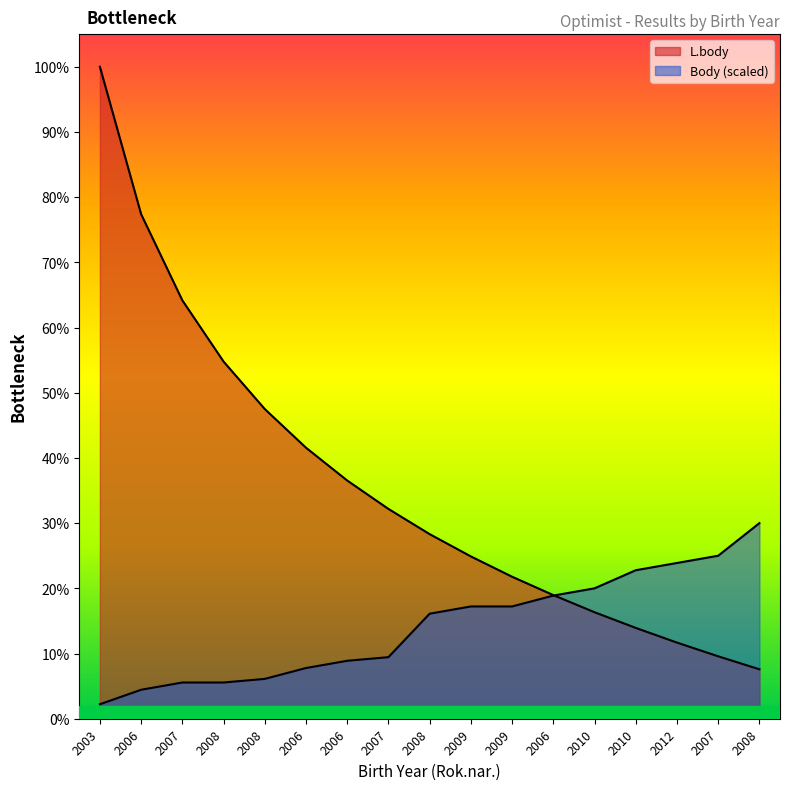

Which series has the largest total across all categories?

L.body